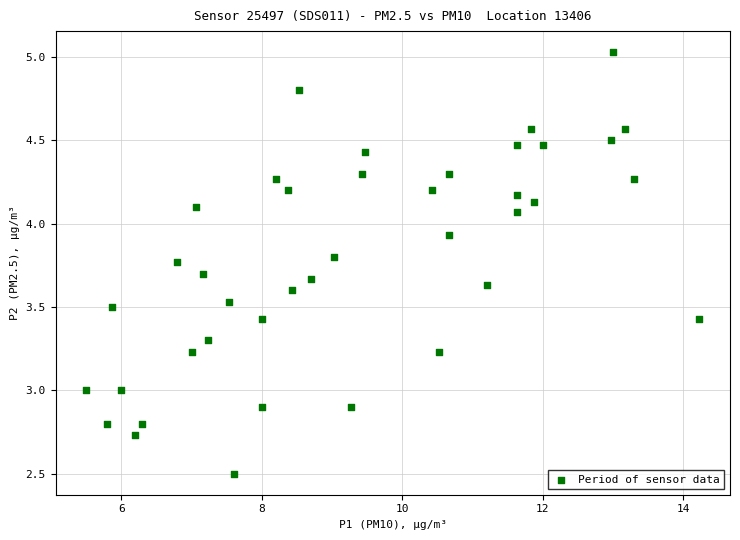

What is the range of X values (max minus min)?

8.7